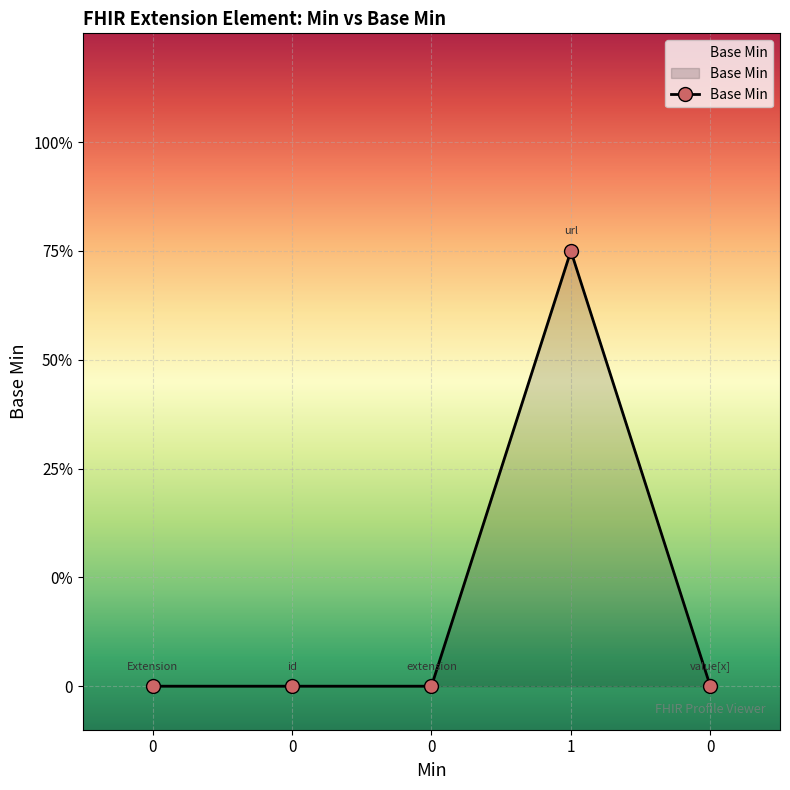

What is the sum of all values?

1